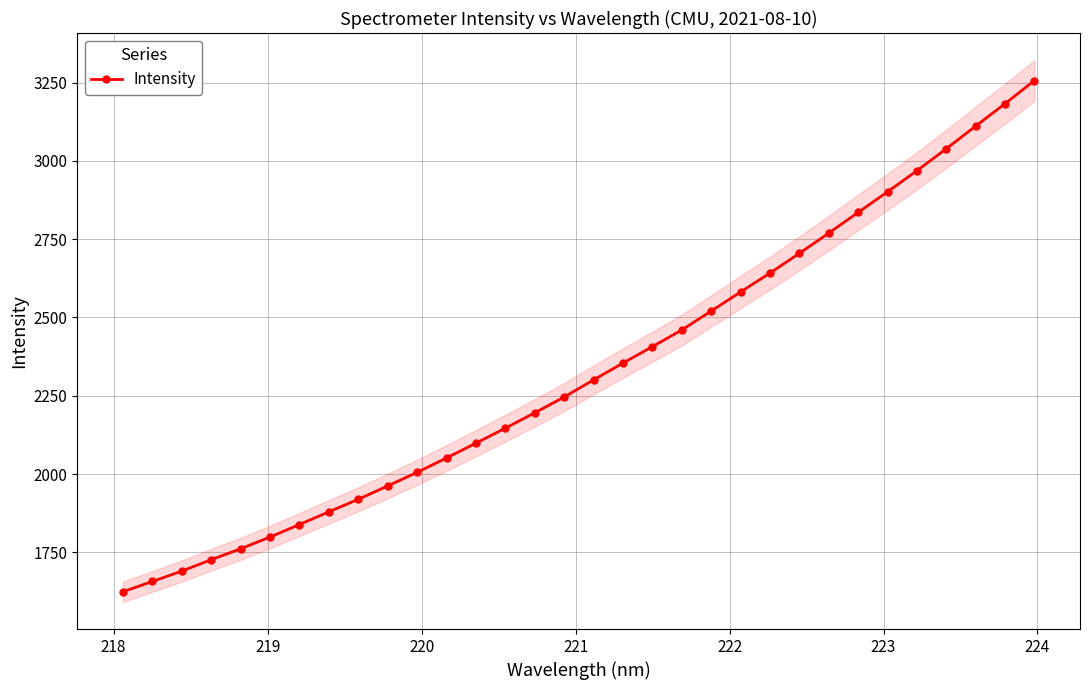

What is the value of the Intensity point at the 32nd from the left?

3256.7